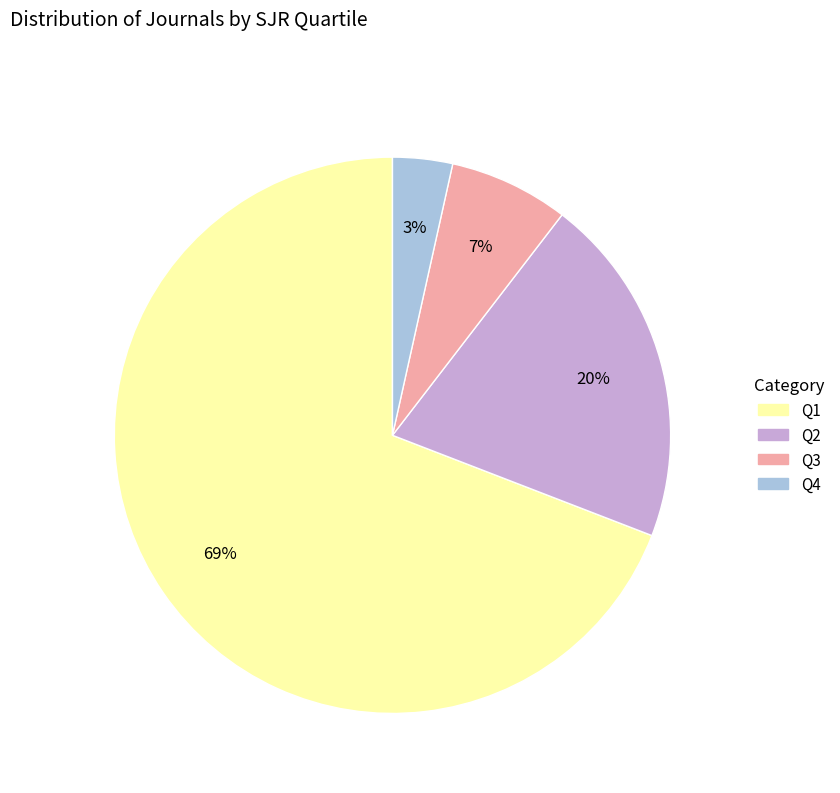

Which has a higher value, Q1 or Q4?

Q1